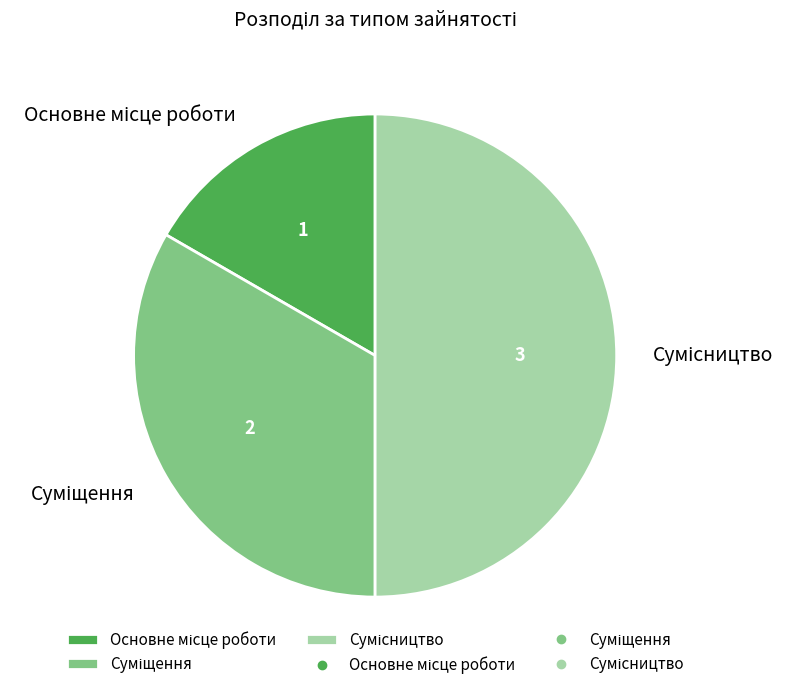

Which slice is the largest?

Сумісництво